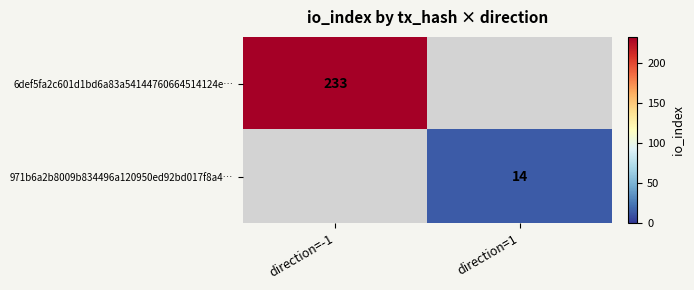

Is the value of 6def5fa2c601d1bd6a83a54144760664514124e… at direction=-1 greater than the value of 971b6a2b8009b834496a120950ed92bd017f8a4… at direction=1?

Yes